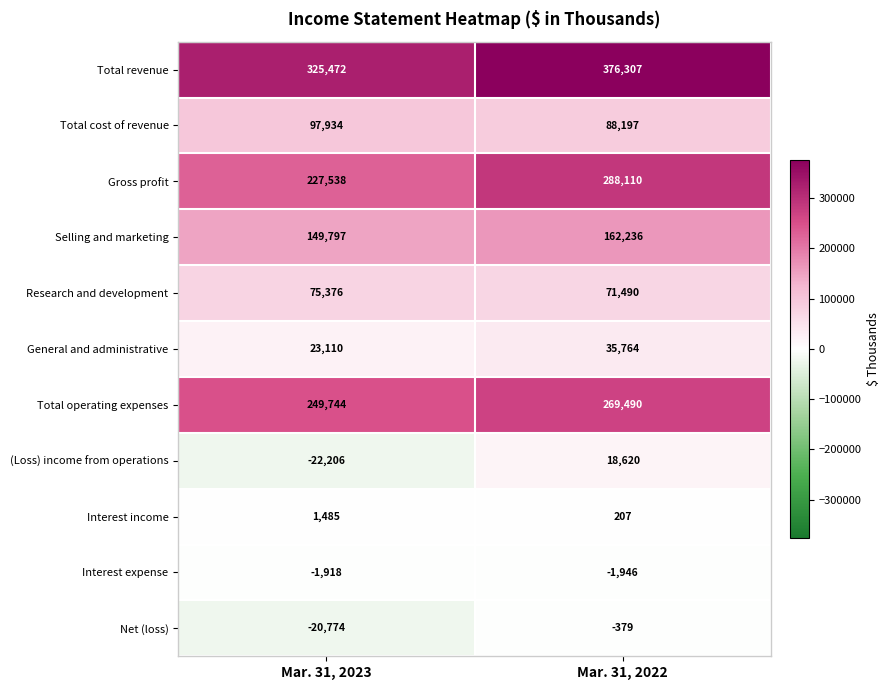

What is the difference between the highest and lowest values at Mar. 31, 2023?

347678